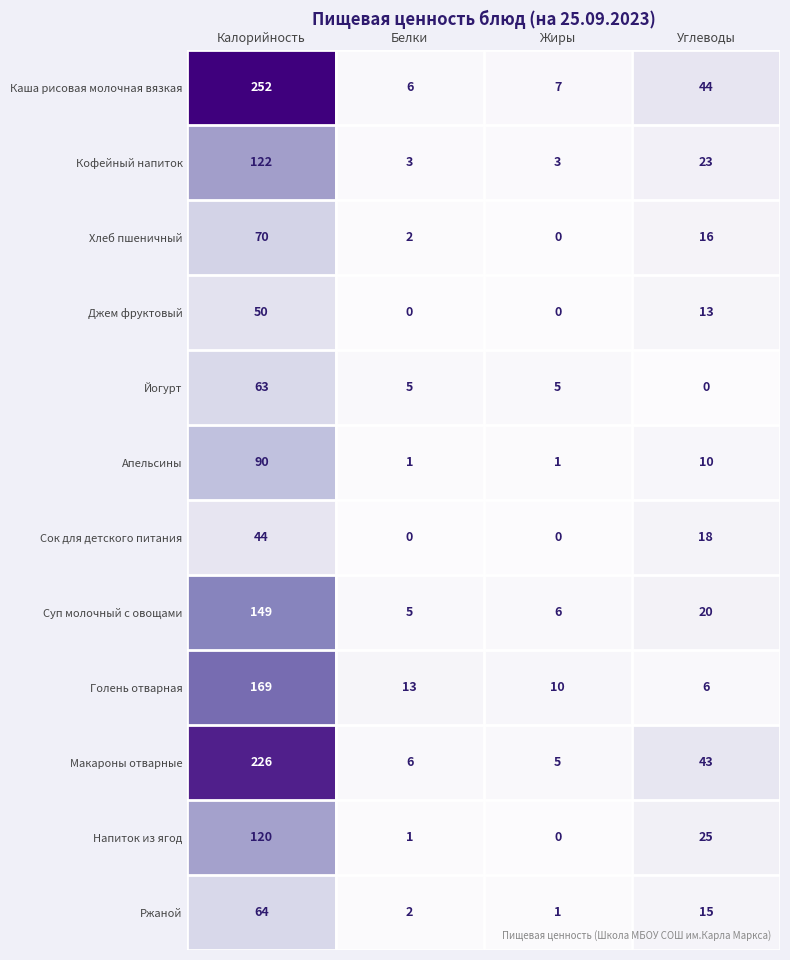

Is it true that Сок для детского питания equals 0 at Белки?

True